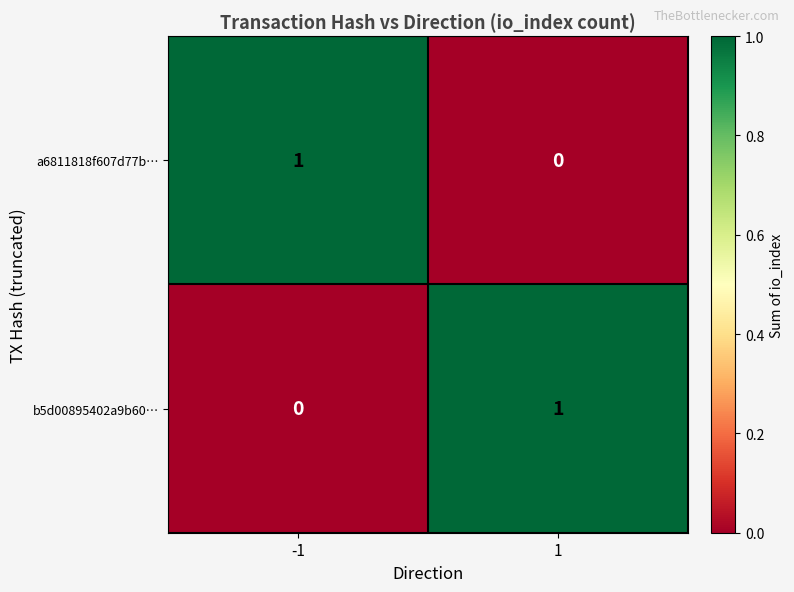

Reading left to right, extract all data points from this chart.

a6811818f607d77b…: -1=1	1=0
b5d00895402a9b60…: -1=0	1=1